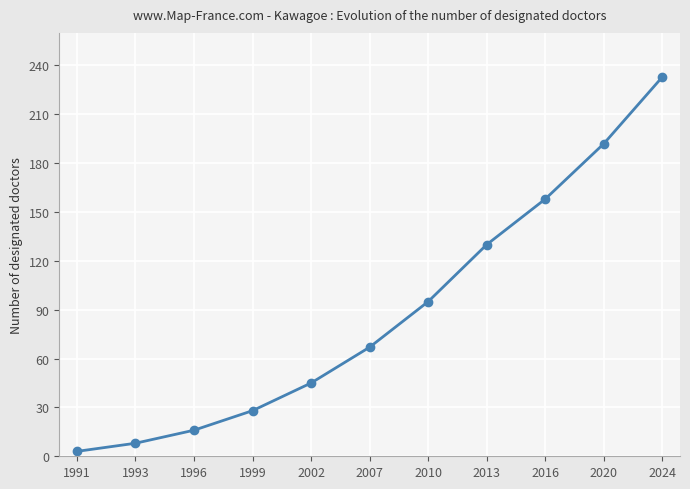

What value does the data have at 1999?

28